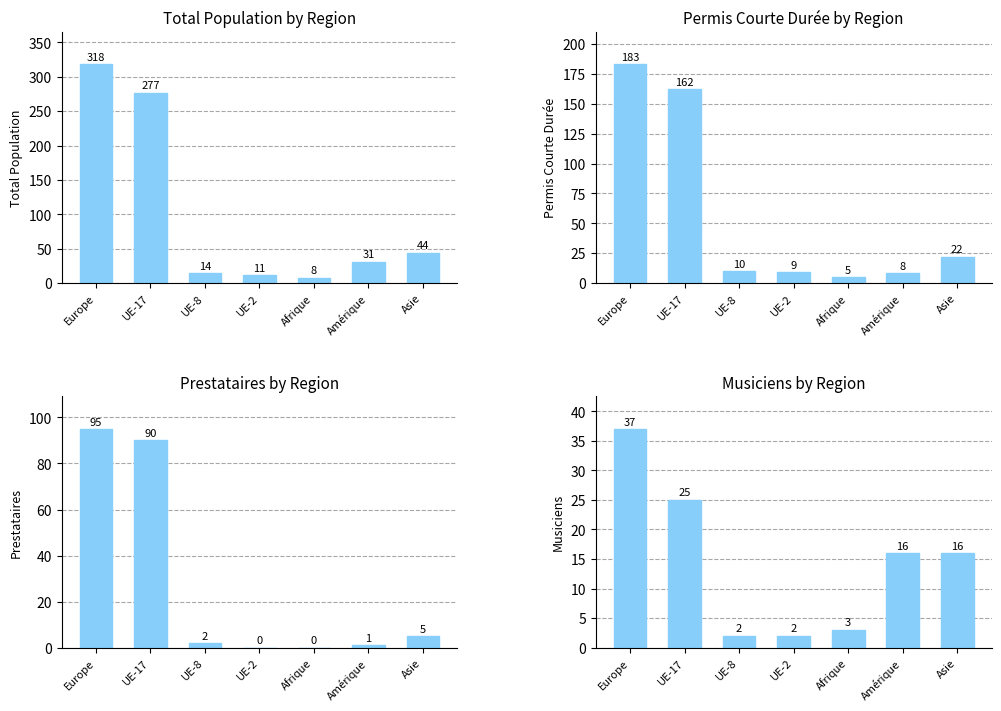

How many bars are there in total?

28